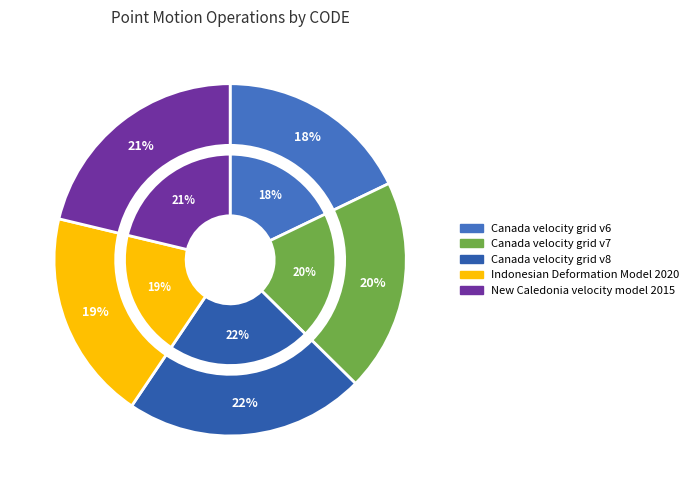

Between Canada velocity grid v7 and Canada velocity grid v8, which is larger?

Canada velocity grid v8